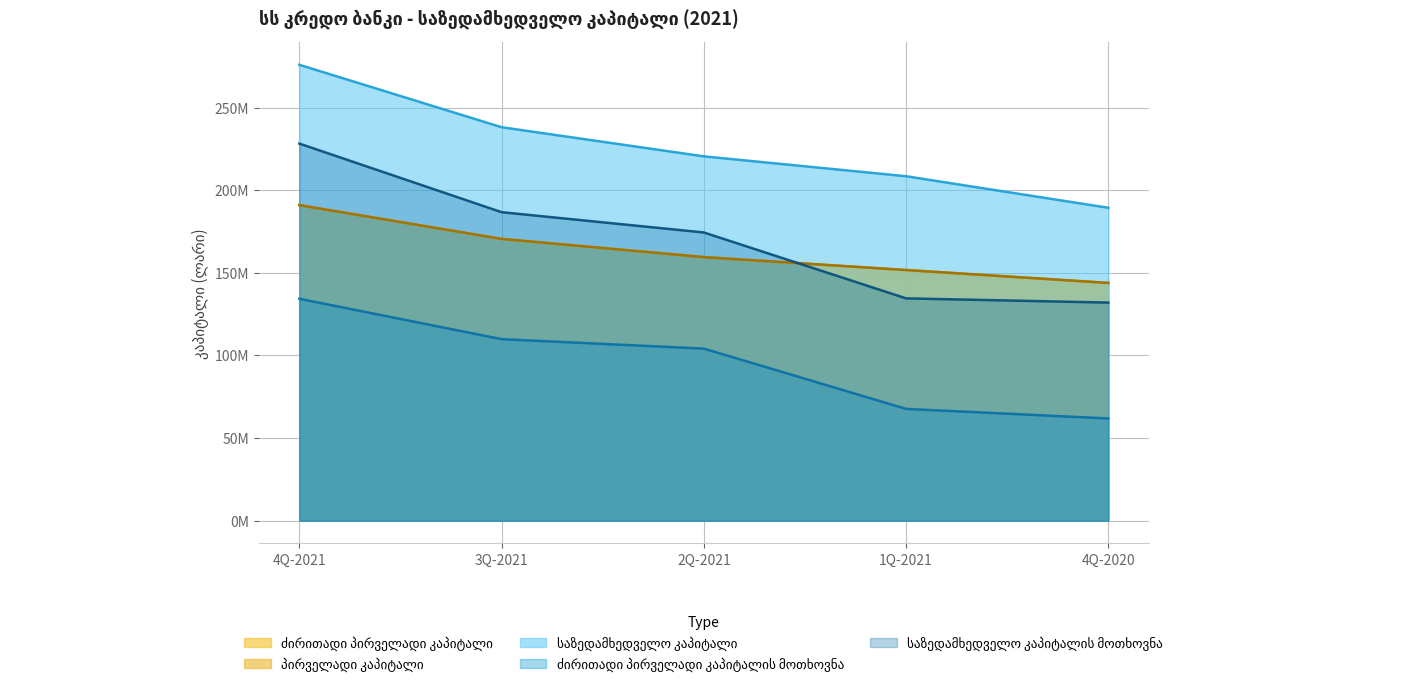

True or false: ძირითადი პირველადი კაპიტალი and საზედამხედველო კაპიტალი cross at least once.

False